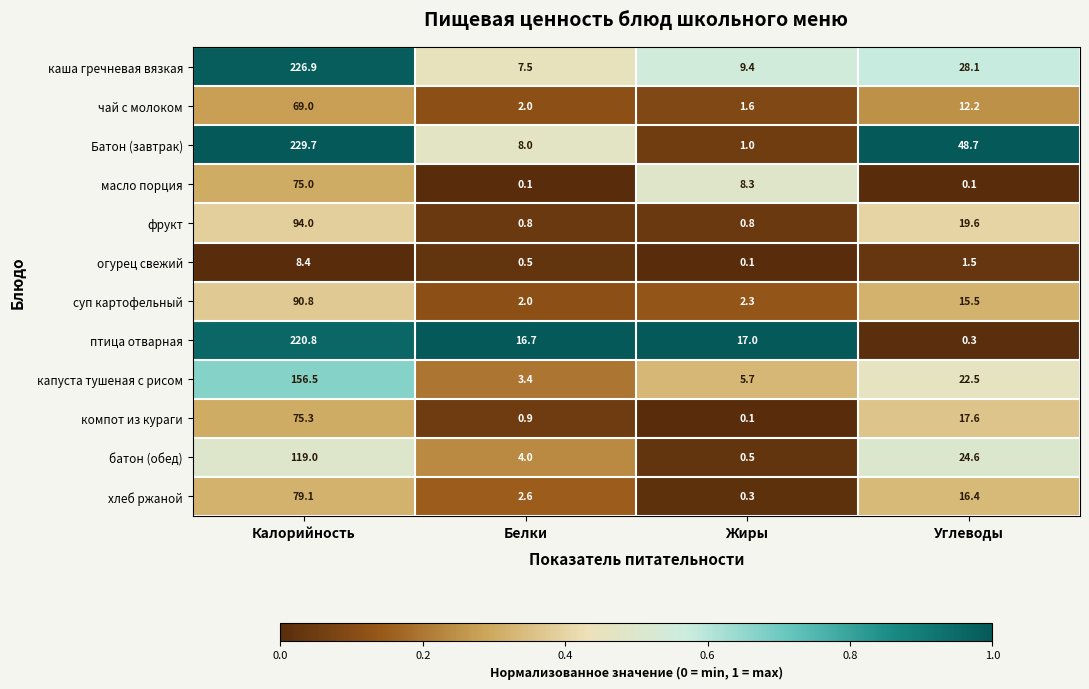

At Углеводы, list the series in order from largest to smallest.

Батон (завтрак), каша гречневая вязкая, батон (обед), капуста тушеная с рисом, фрукт, компот из кураги, хлеб ржаной, суп картофельный, чай с молоком, огурец свежий, птица отварная, масло порция